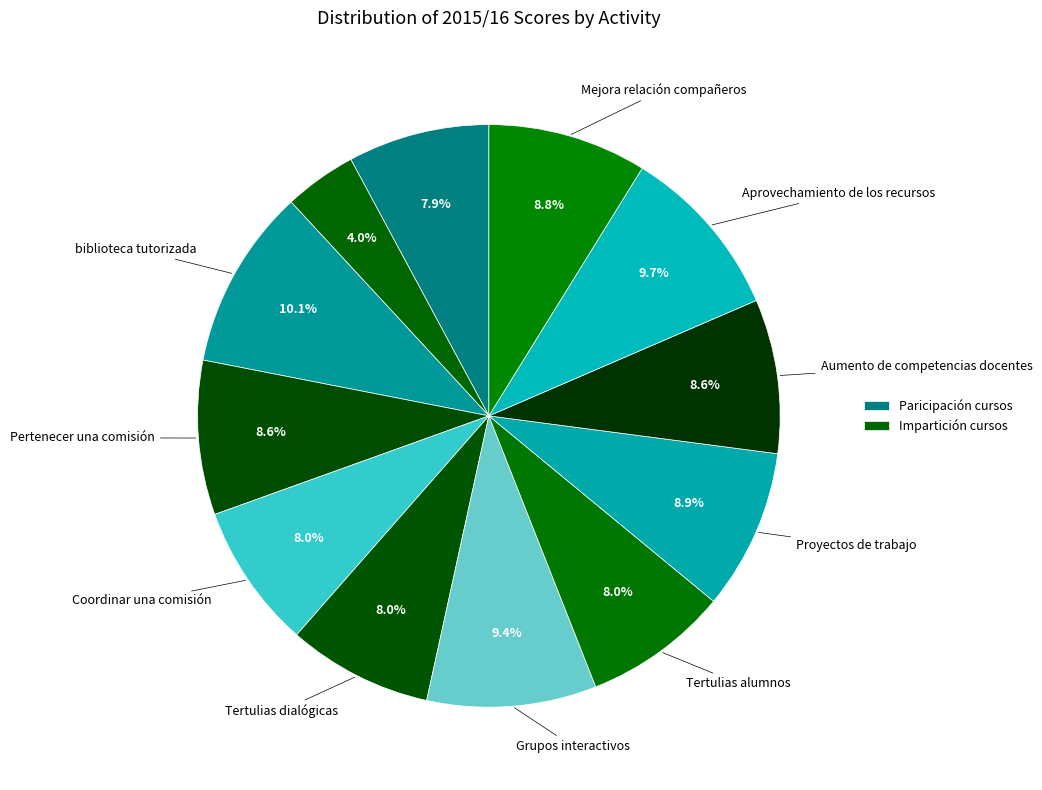

How many segments does this pie chart have?

12